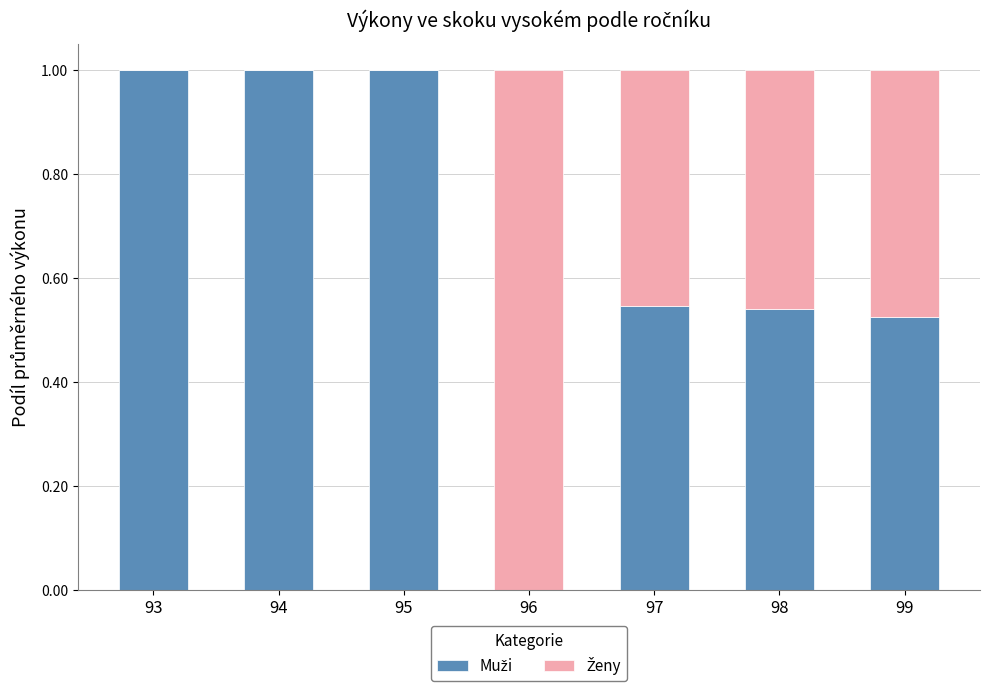

What is the total value across all series at 95?

1.0